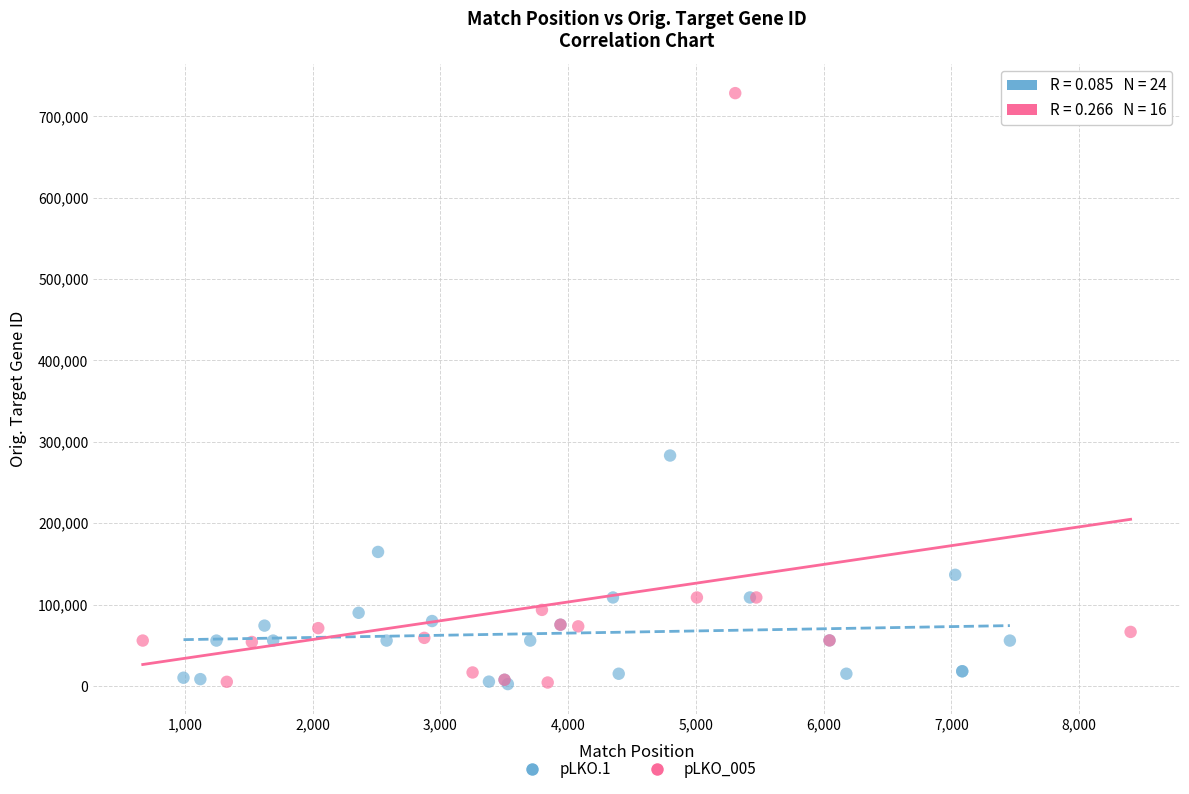

Which series reaches the maximum Y coordinate?

pLKO_005